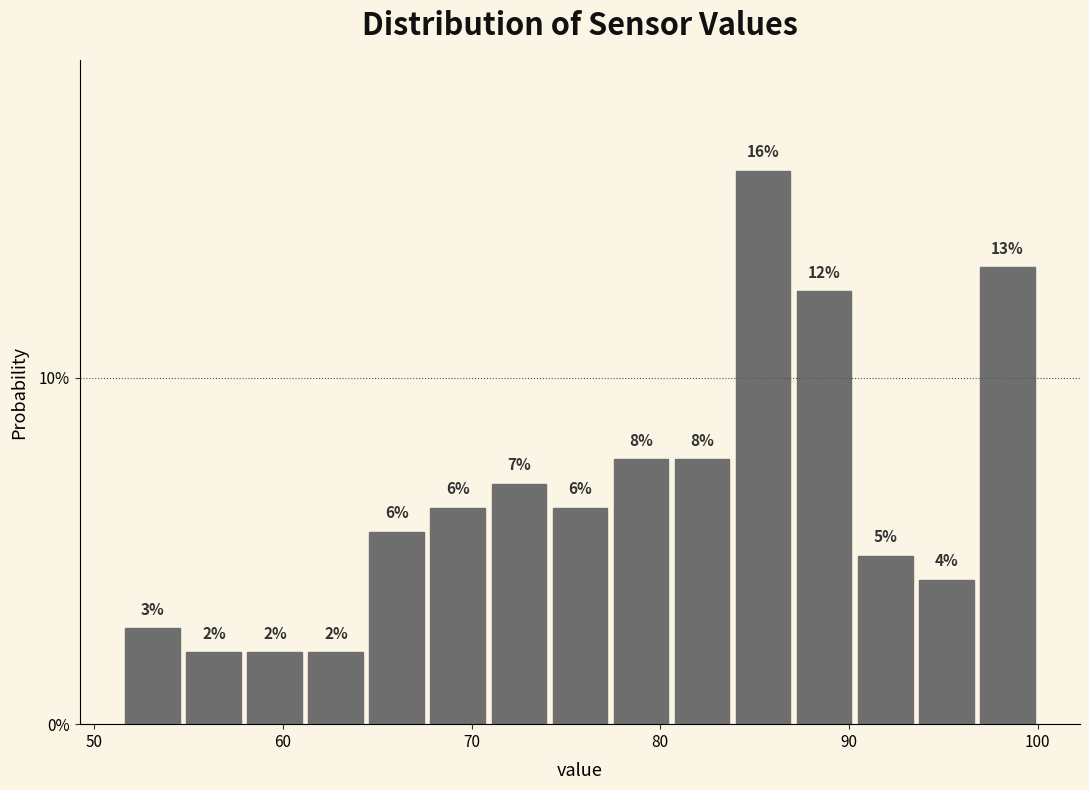

Read against the x-axis, roughly where is the centre of the tallest bar?

85